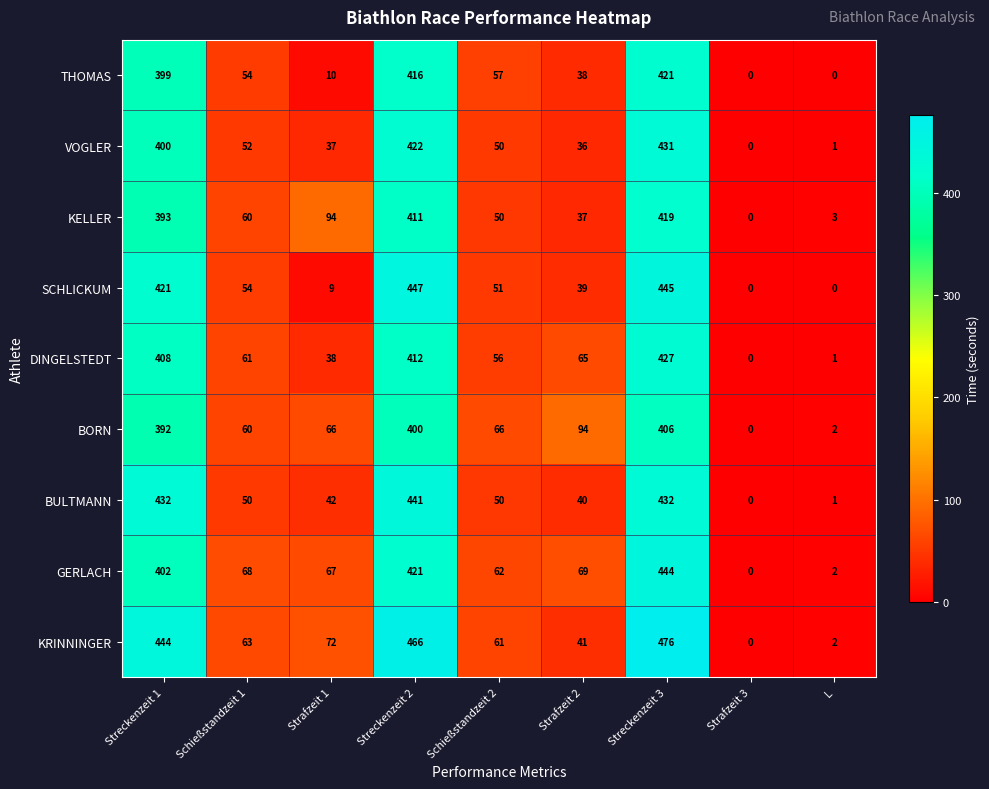

What is the maximum value for THOMAS?

421